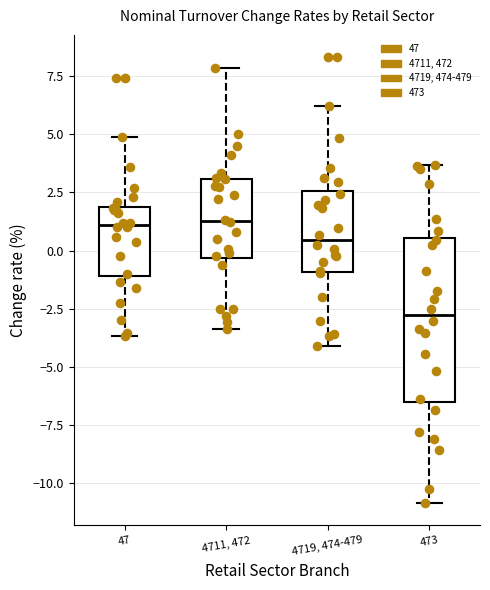

Comparing the boxes themselves (not the whiskers), which one is the tallest?

473